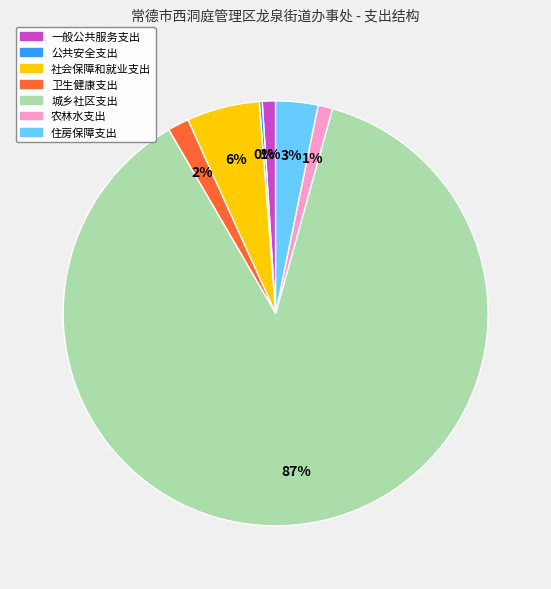

What is the majority slice?

城乡社区支出